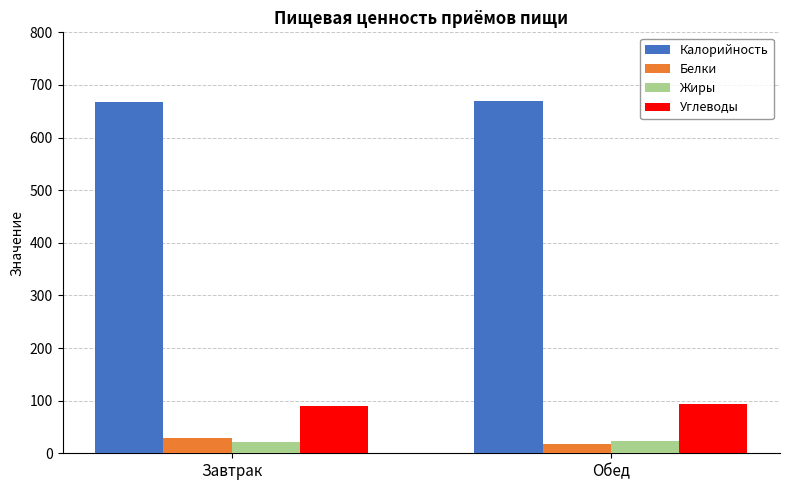

Is it true that Калорийность equals 237.1 at Обед?

False